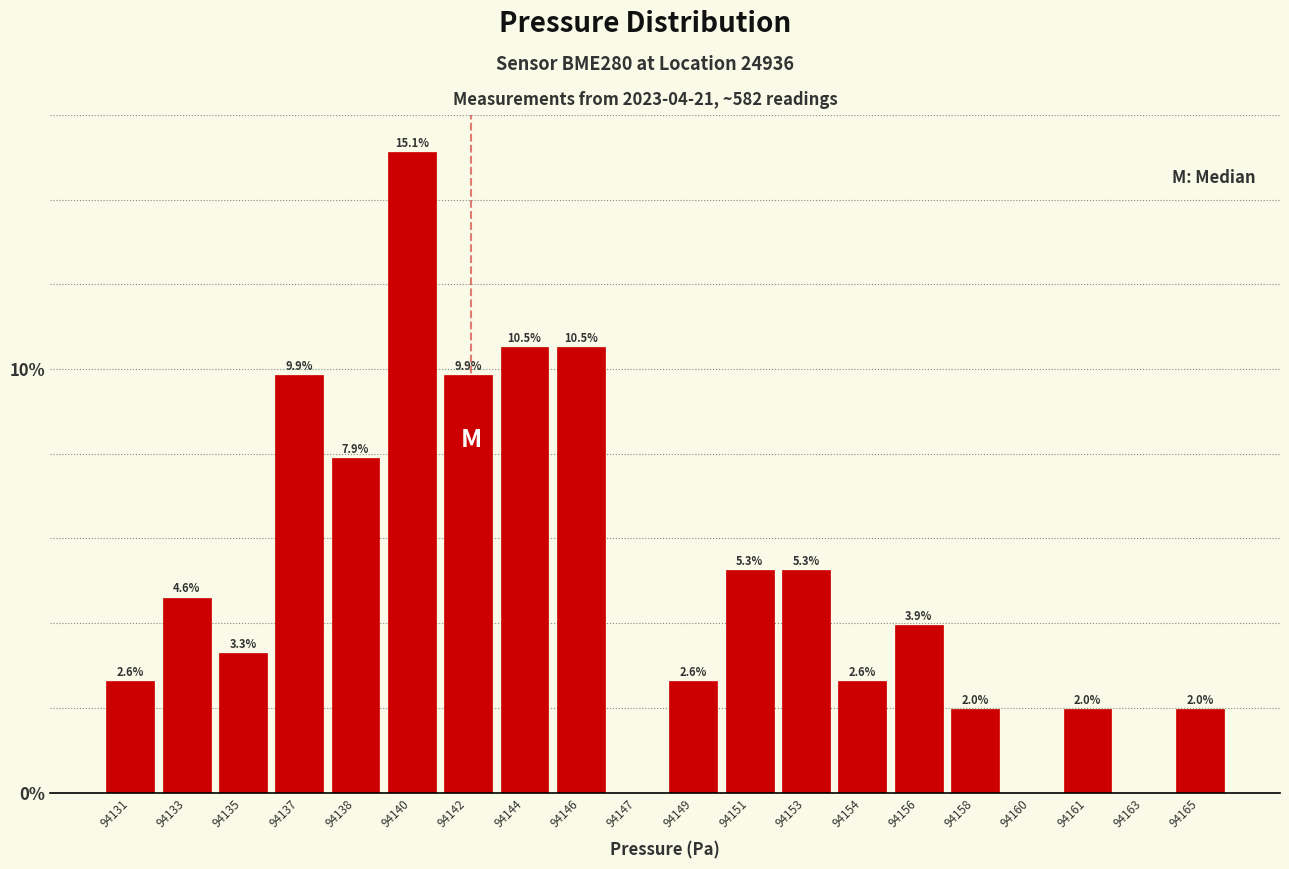

Reading left to right, extract all data points from this chart.

94131=2.6	94133=4.6	94135=3.3	94137=9.9	94138=7.9	94140=15.1	94142=9.9	94144=10.5	94146=10.5	94147=0.0	94149=2.6	94151=5.3	94153=5.3	94154=2.6	94156=3.9	94158=2.0	94160=0.0	94161=2.0	94163=0.0	94165=2.0